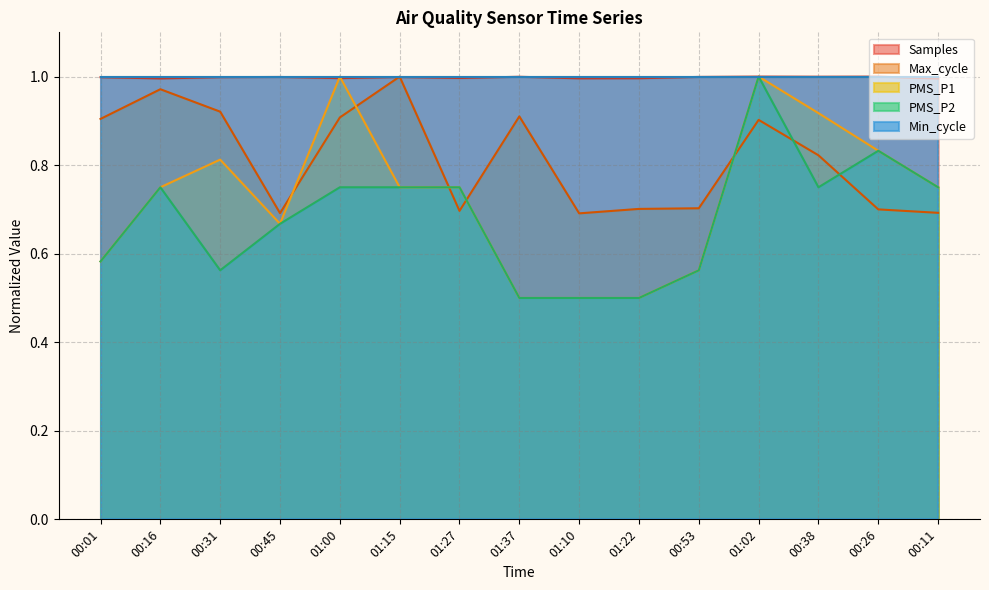

Where do Max_cycle and PMS_P1 first cross each other?

00:45 and 01:00